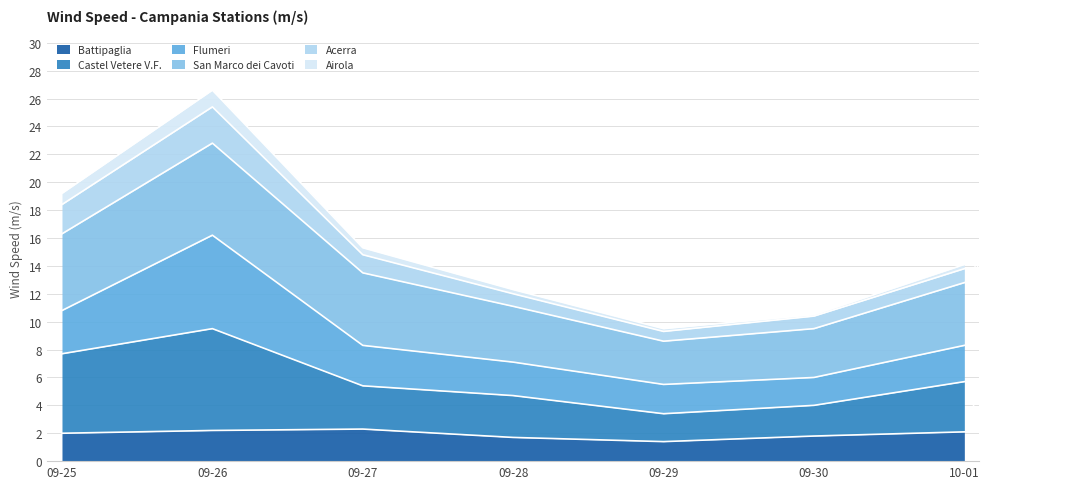

What is the value of the Castel Vetere V.F. point at the 1st from the left?

7.7